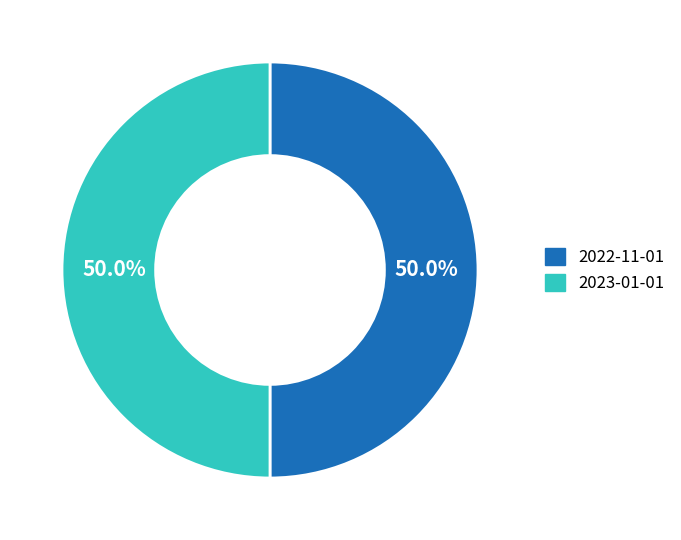

Approximately how many times larger is the value at 2023-01-01 compared to 2022-11-01?

1.0